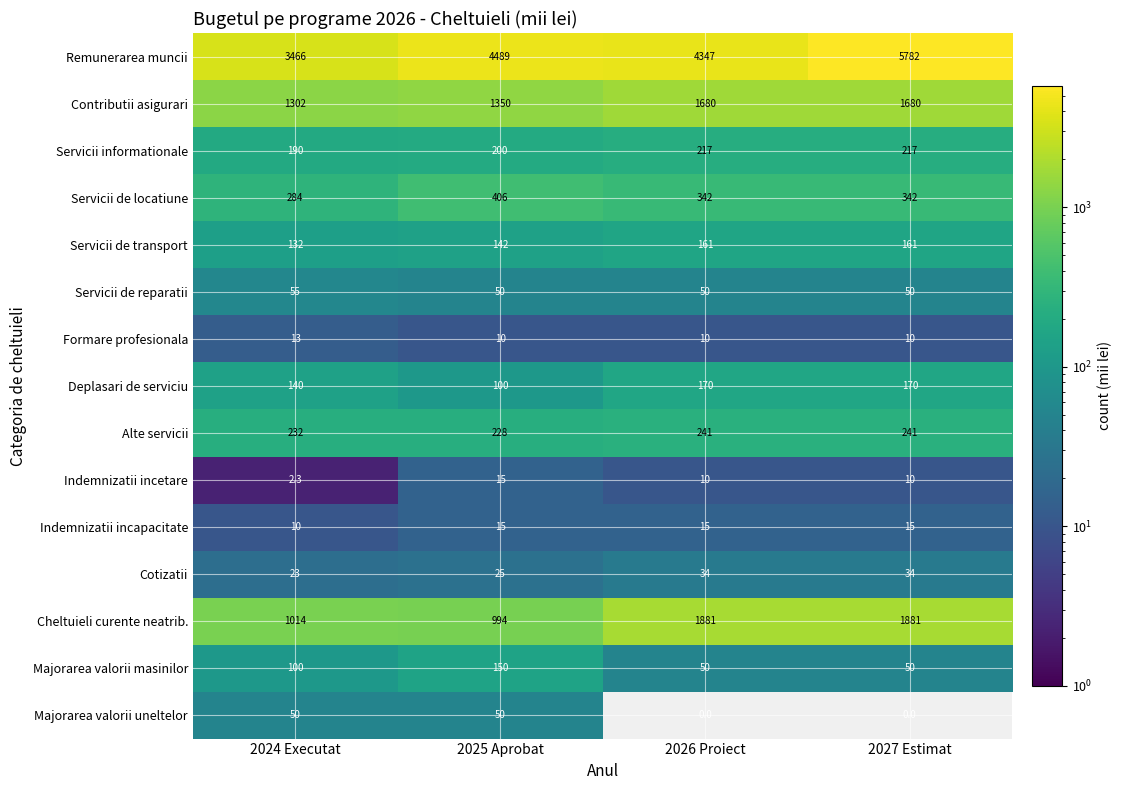

How many values in the Deplasari de serviciu series are below 170?

2